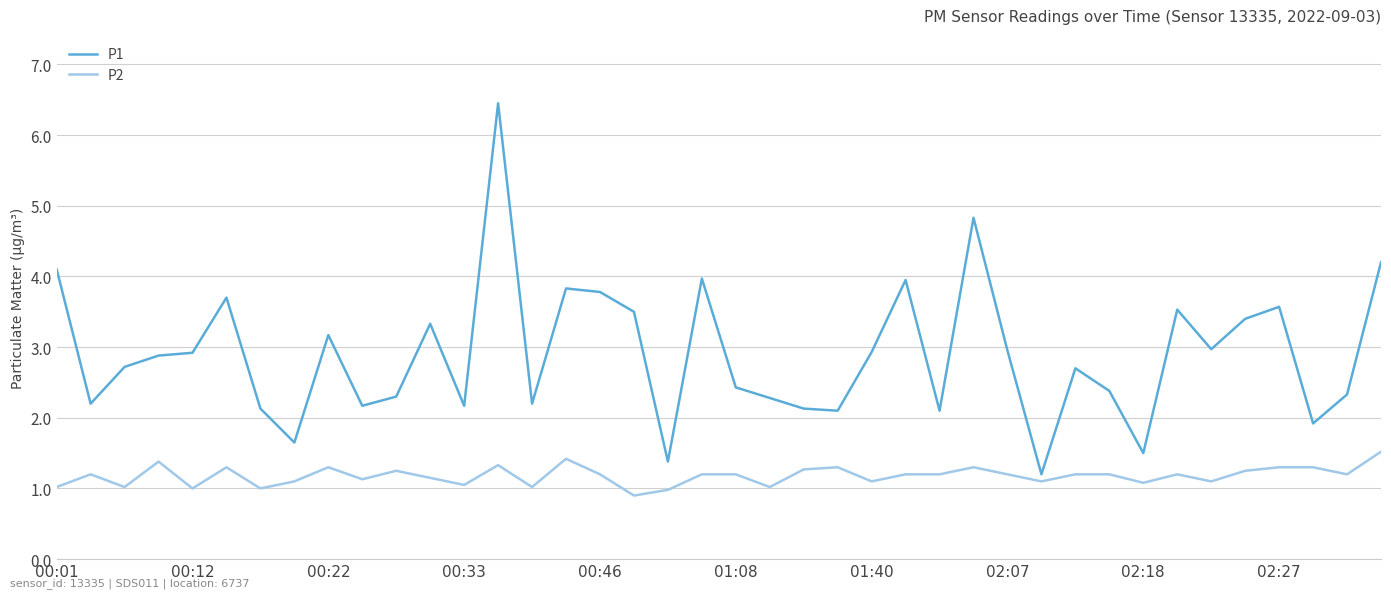

List the series in order of their peak value, highest first.

P1, P2